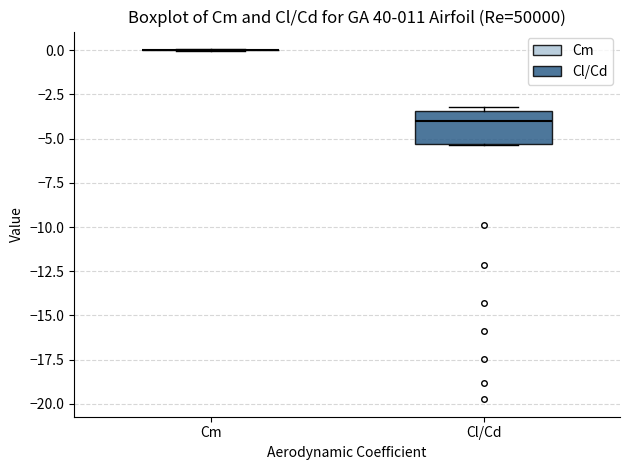

Which box is the tallest, from its lower edge to its upper edge?

Cl/Cd